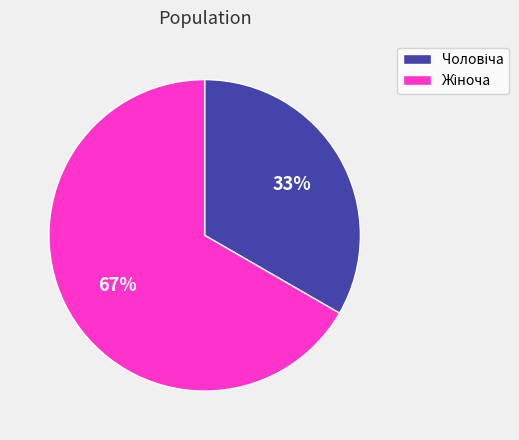

Does any single category account for the majority?

Yes